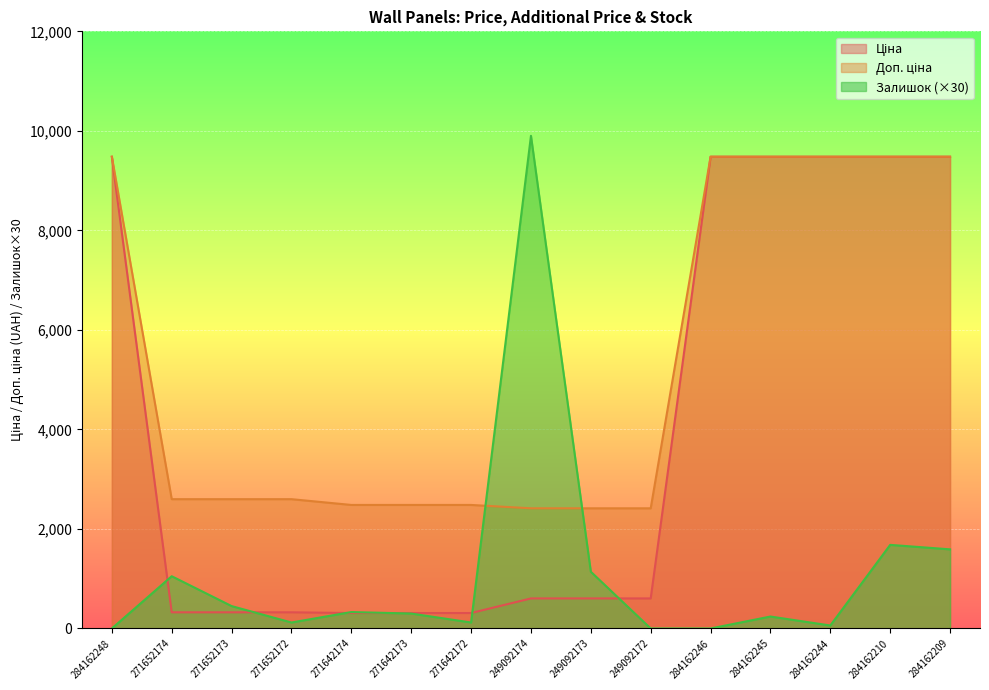

Rank the categories by Ціна value from highest to lowest.

284162248, 284162246, 284162245, 284162244, 284162210, 284162209, 249092174, 249092173, 249092172, 271652174, 271652173, 271652172, 271642174, 271642173, 271642172